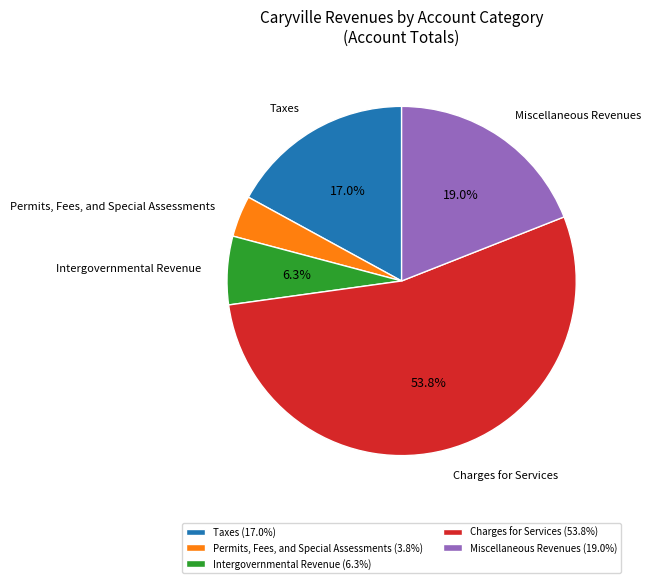

Does Charges for Services represent more than half of the total?

Yes